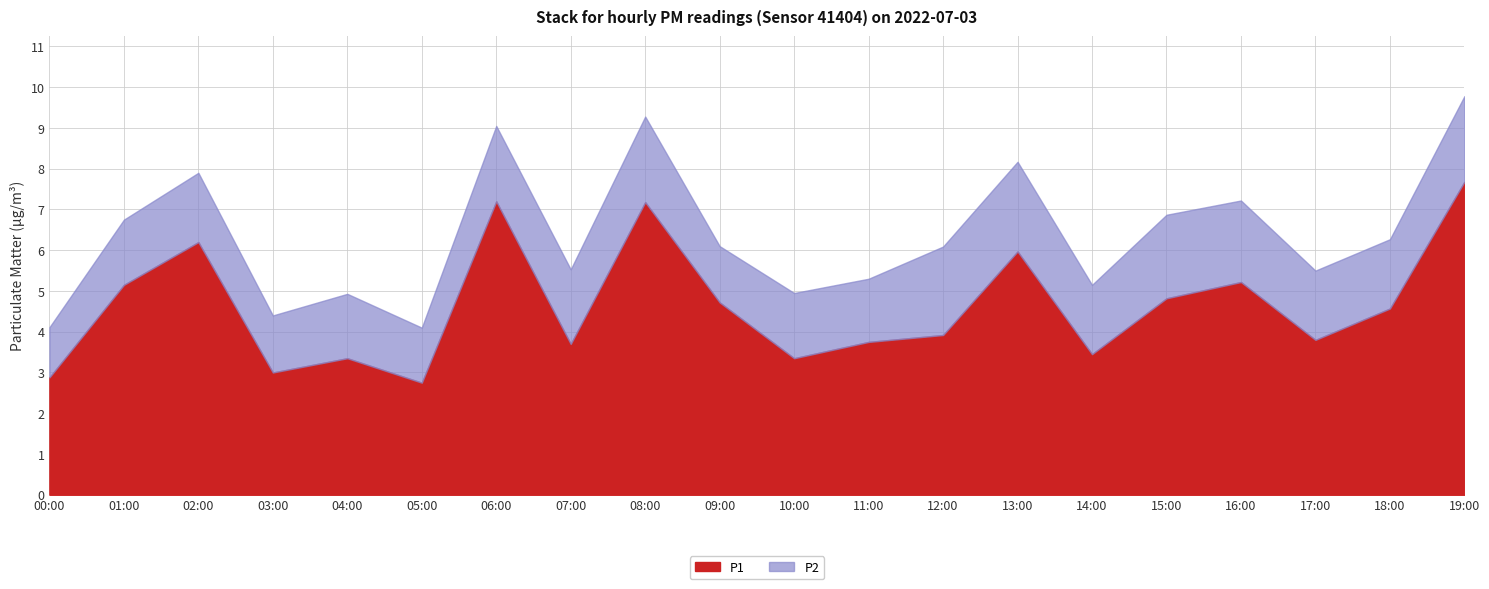

What is the sum of all P2 values?

34.8